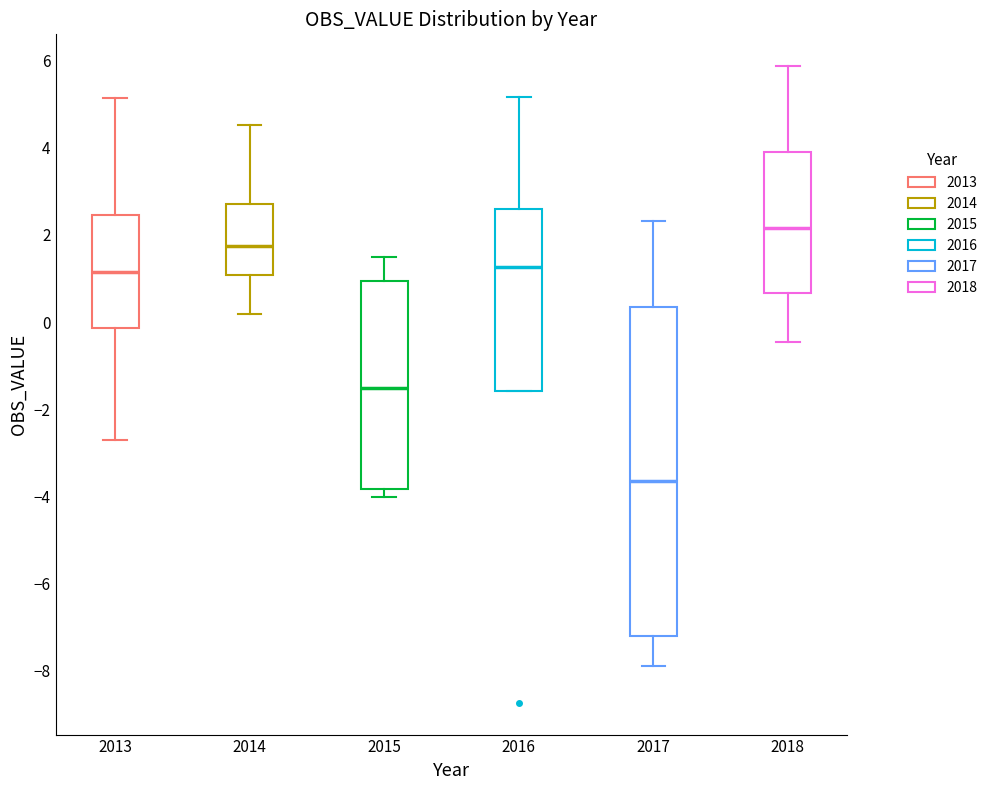

Reading left to right, transcribe this box plot: for each box, give where its median line is, the range the box spans, and where its two whiskers end, as read against the y-axis. The values are not printed on the chart, so give them approximately, as read against the axis.

2013: median 1.2, box -0.2 to 2.4, whiskers -2.8 to 5.2
2014: median 1.8, box 1.0 to 2.8, whiskers 0.2 to 4.6
2015: median -1.6, box -3.8 to 1.0, whiskers -4.0 to 1.6
2016: median 1.2, box -1.6 to 2.6, whiskers -1.6 to 5.2
2017: median -3.6, box -7.2 to 0.4, whiskers -7.8 to 2.4
2018: median 2.2, box 0.6 to 4.0, whiskers -0.4 to 5.8